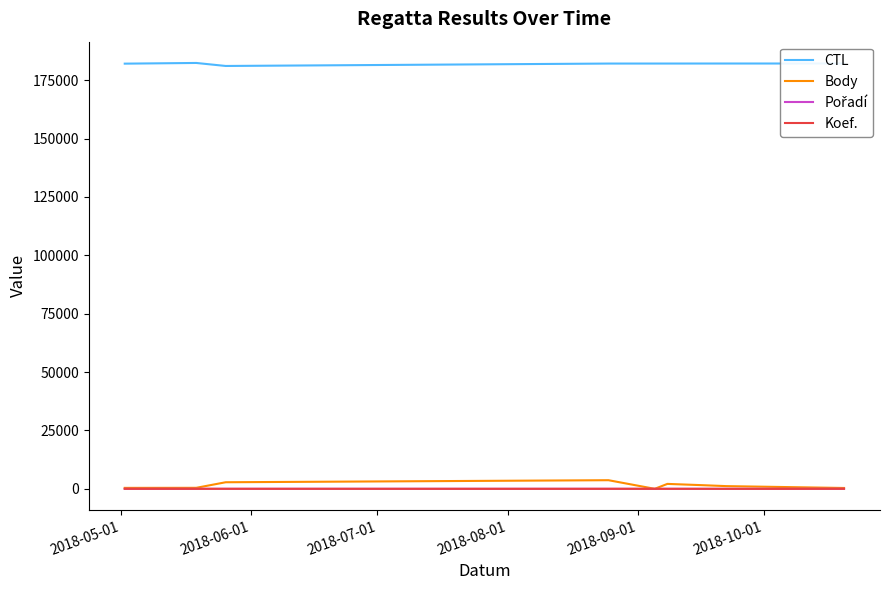

Which series has the largest total across all categories?

CTL